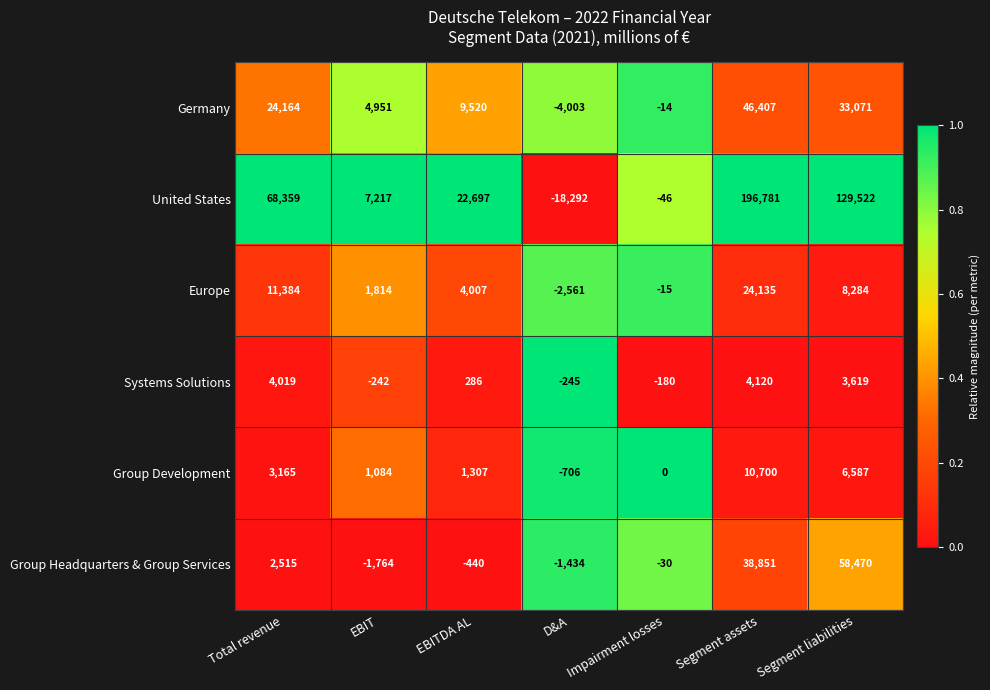

Which series has the largest total across all categories?

United States